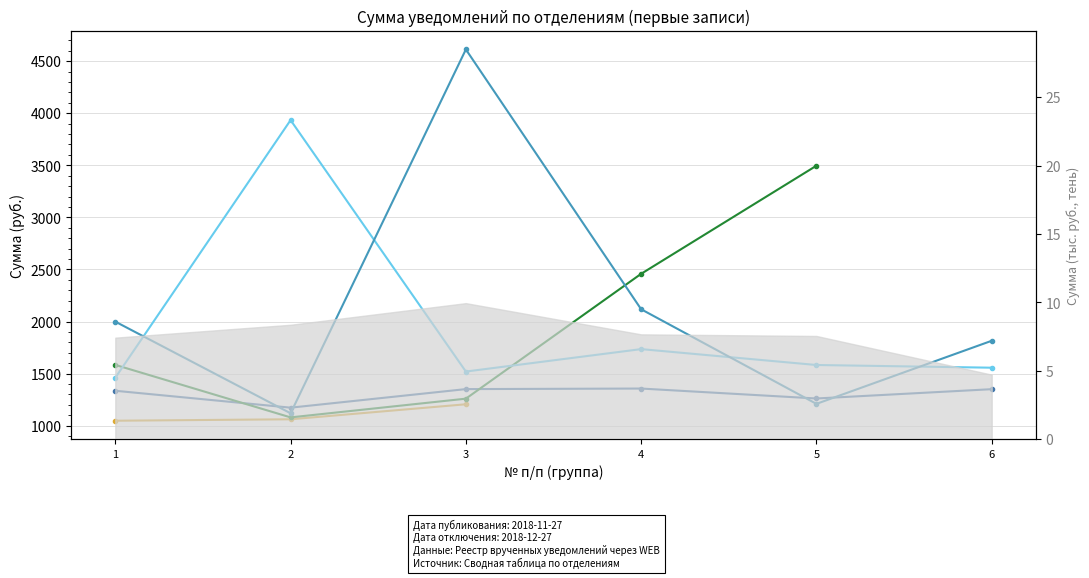

What is the highest value of the Зольское ЭО series?

1357.1